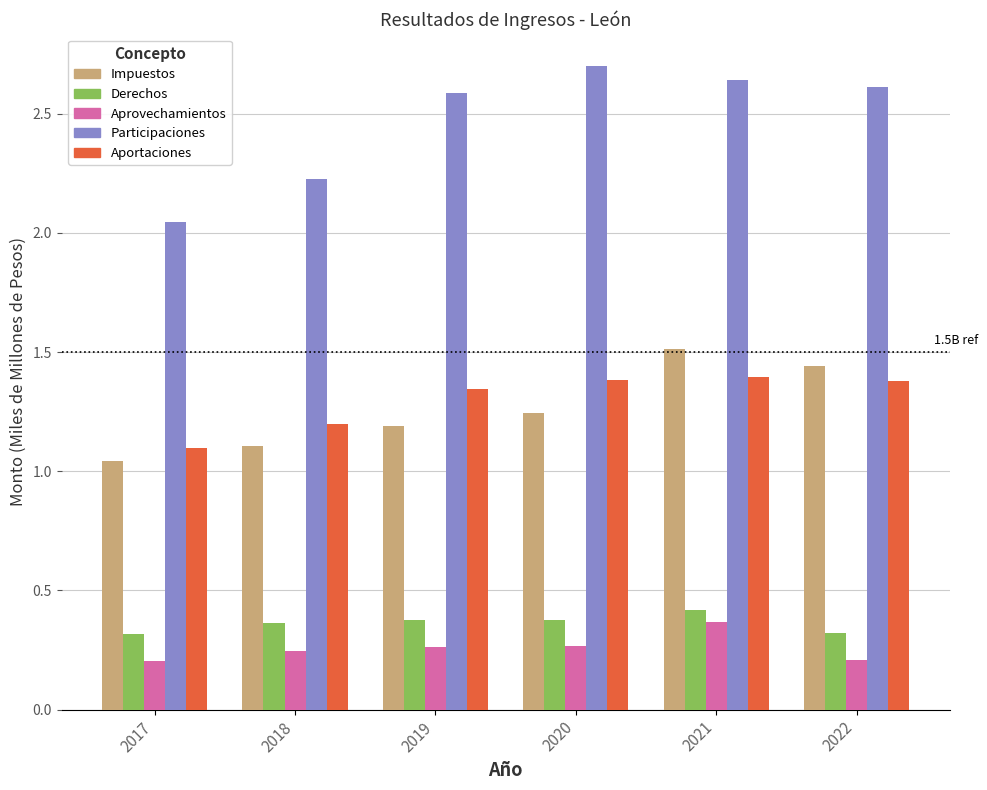

Which series has the widest spread of values?

Participaciones